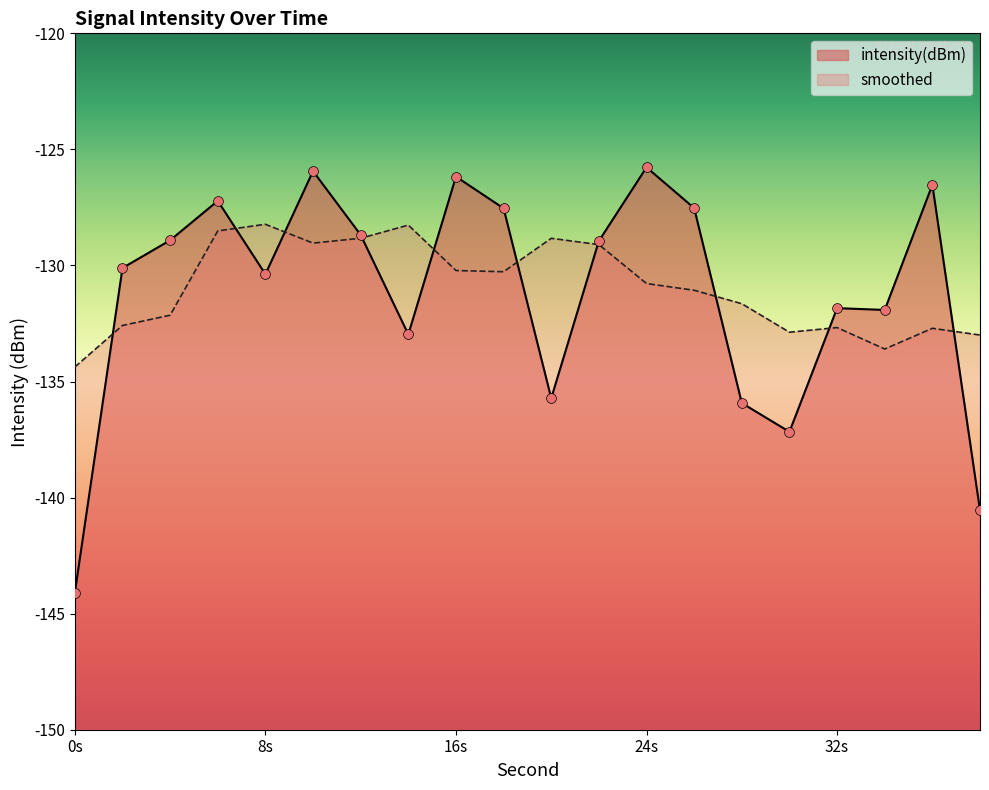

What are all the series names shown in the legend?

intensity(dBm), smoothed